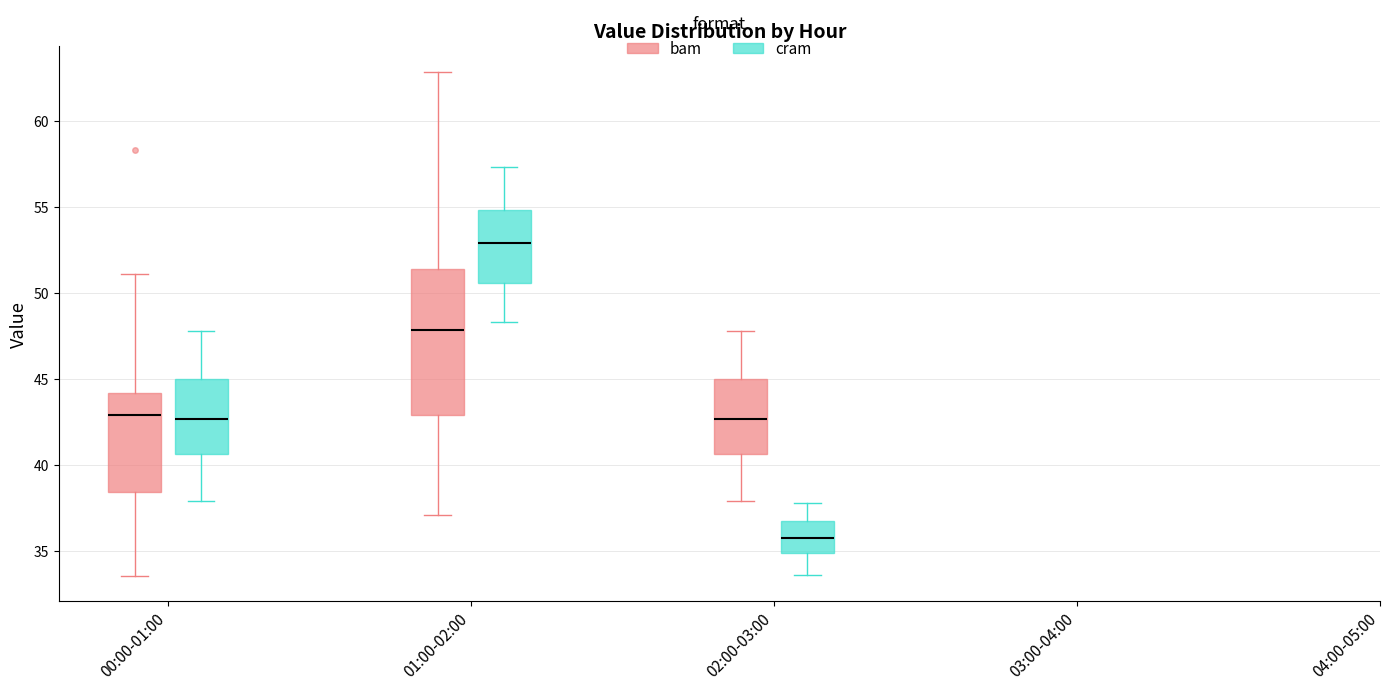

Where does the median line of the box for 00:00-01:00 (cram) sit on the y-axis? The values are not printed on the chart, so give them approximately, as read against the axis.

42.5